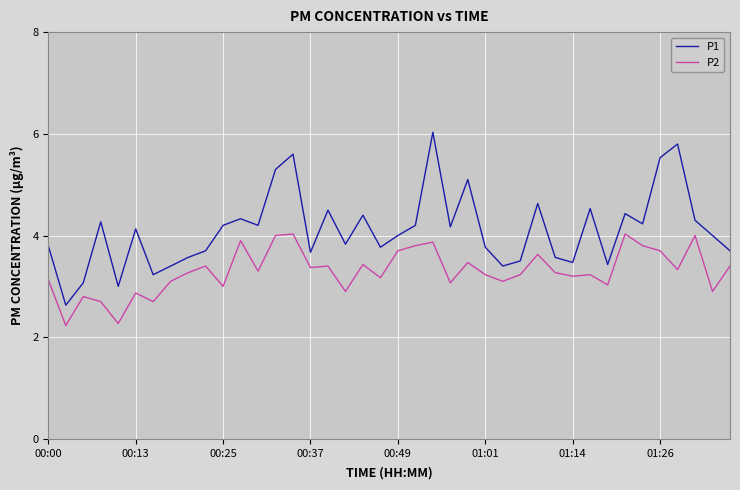

What is the average value of the P1 series?

4.1